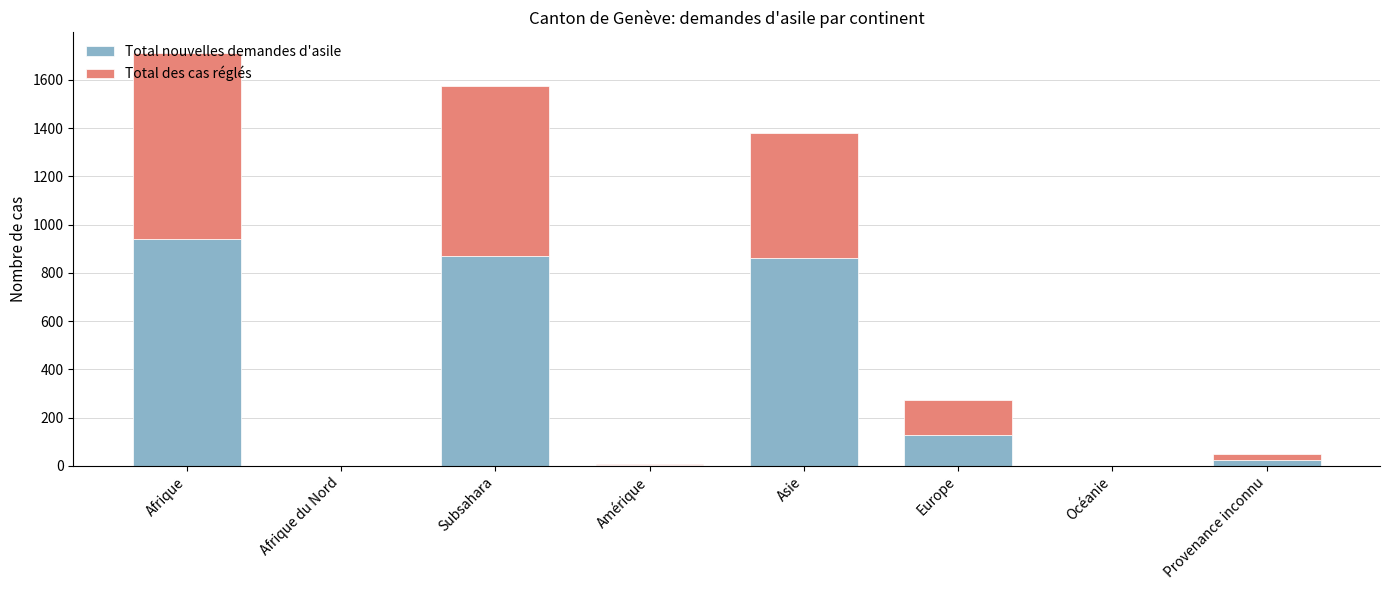

At which label is Total nouvelles demandes d'asile closest to 470?

Europe